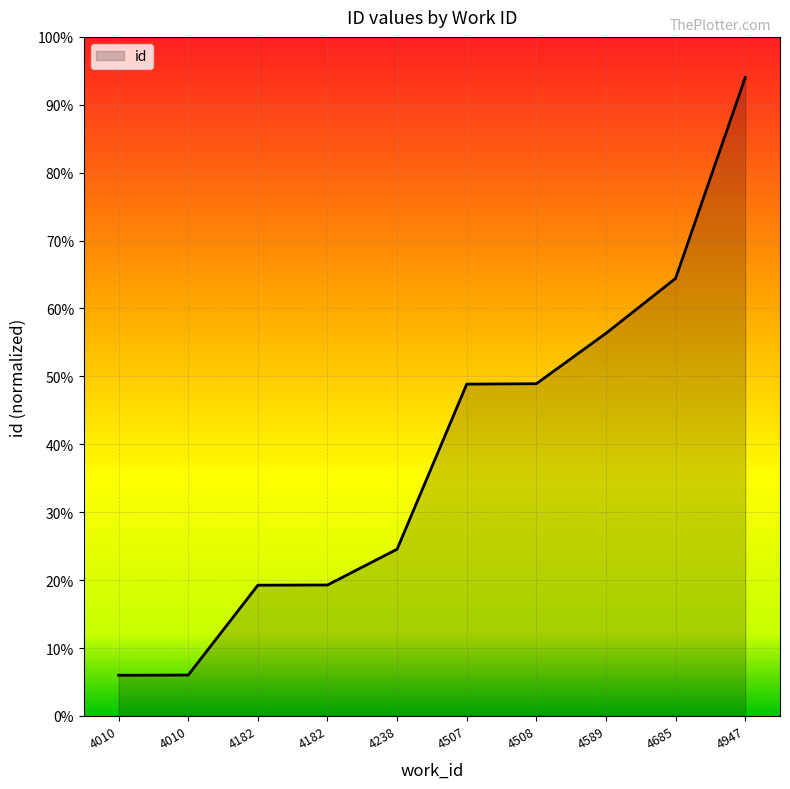

List the labels in order of value, smallest first.

4010, 4010, 4182, 4182, 4238, 4507, 4508, 4589, 4685, 4947